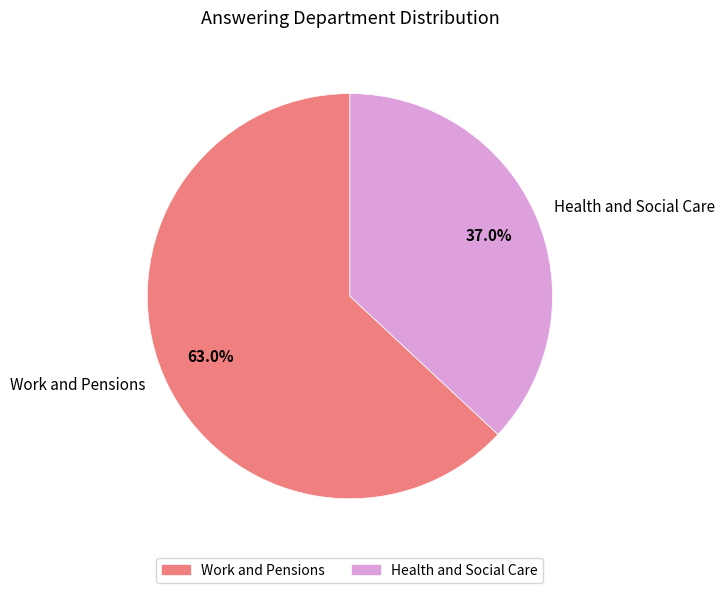

To the nearest percent, what percentage of the pie is Health and Social Care?

37%